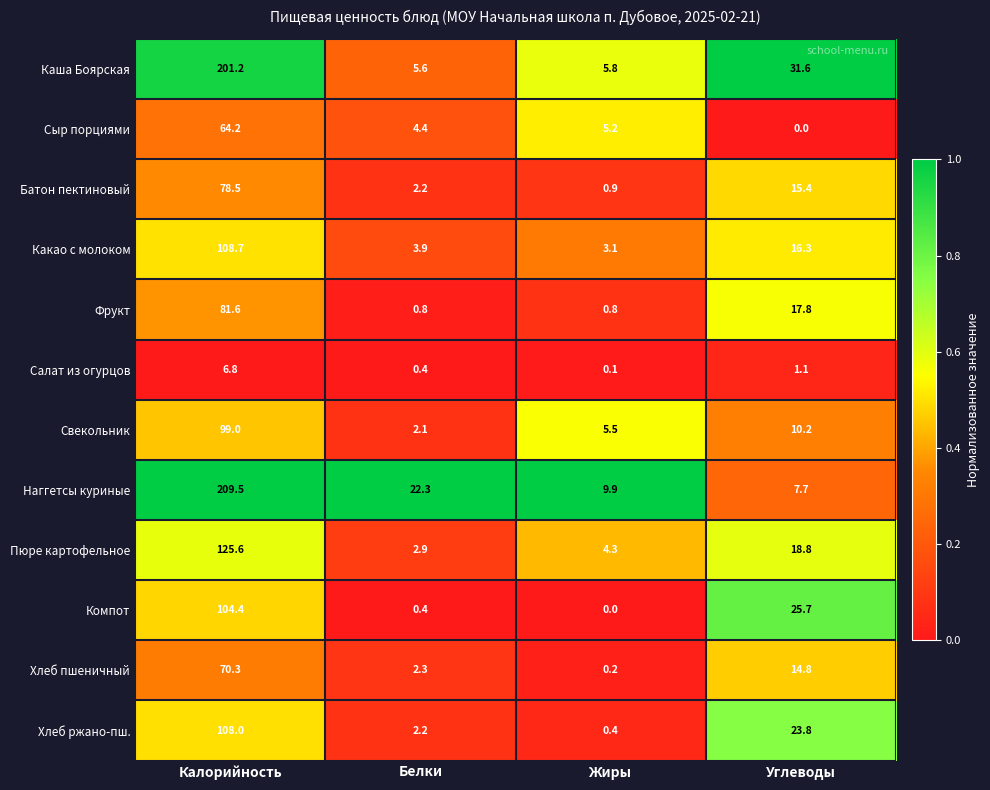

At which label is Пюре картофельное closest to 64?

Углеводы